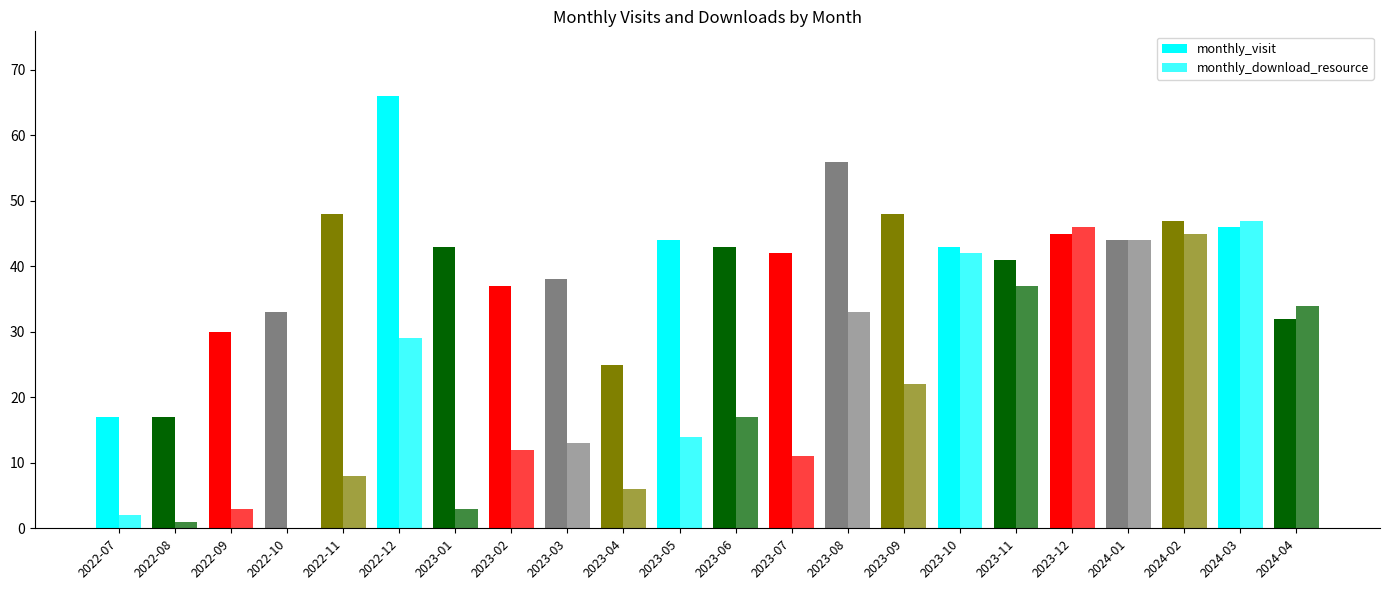

How many series are shown in this chart?

2